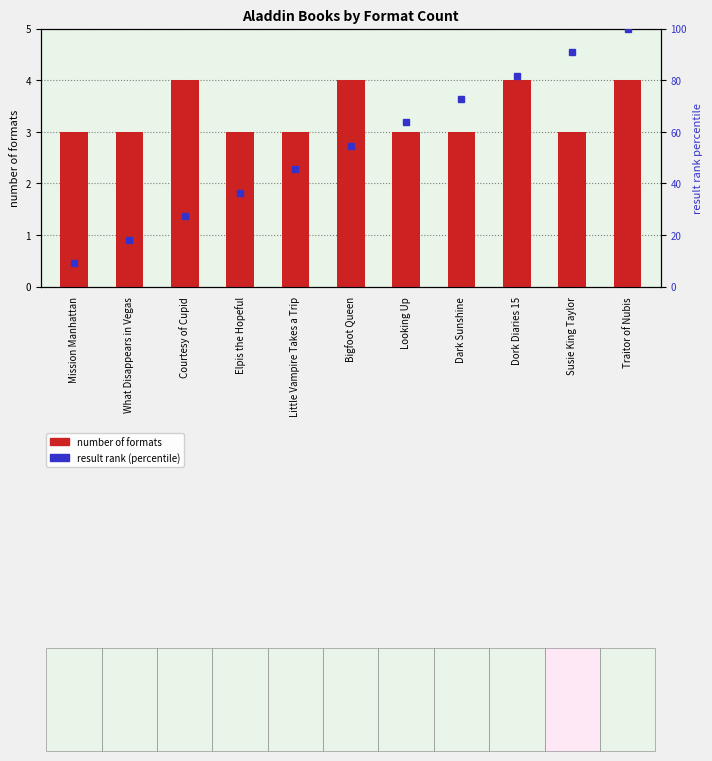

Is the value of result rank (percentile) at Dark Sunshine greater than the value of number of formats at Elpis the Hopeful?

Yes